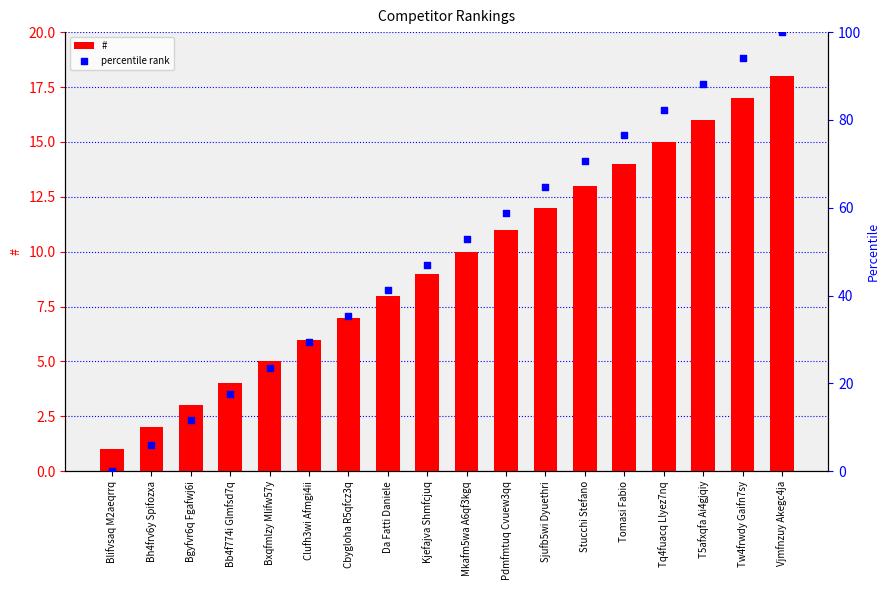

What are all the series names shown in the legend?

#, percentile rank